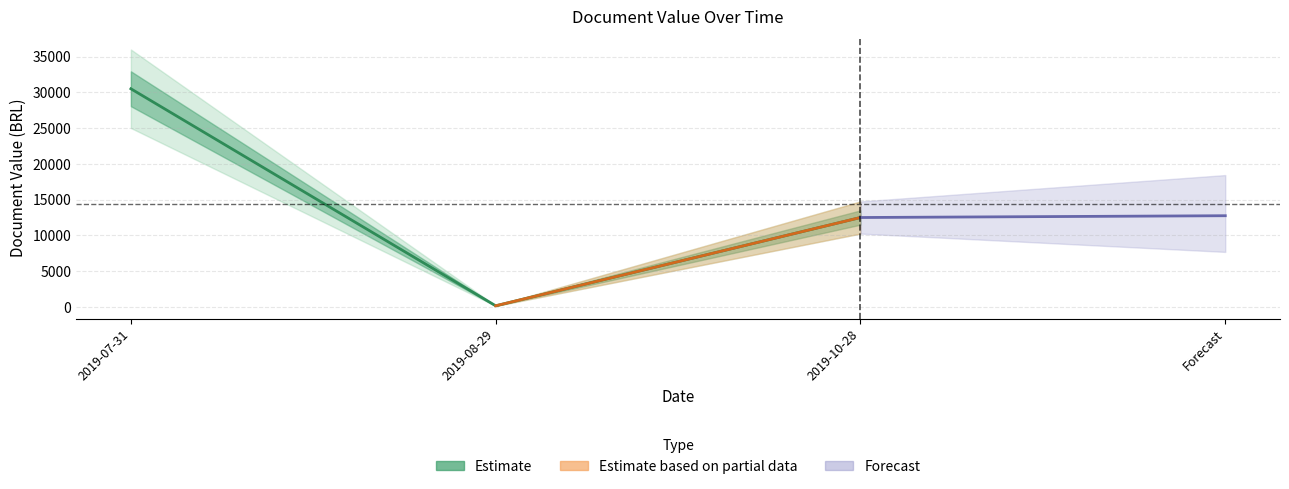

What is the difference between the maximum and minimum values?

30350.0